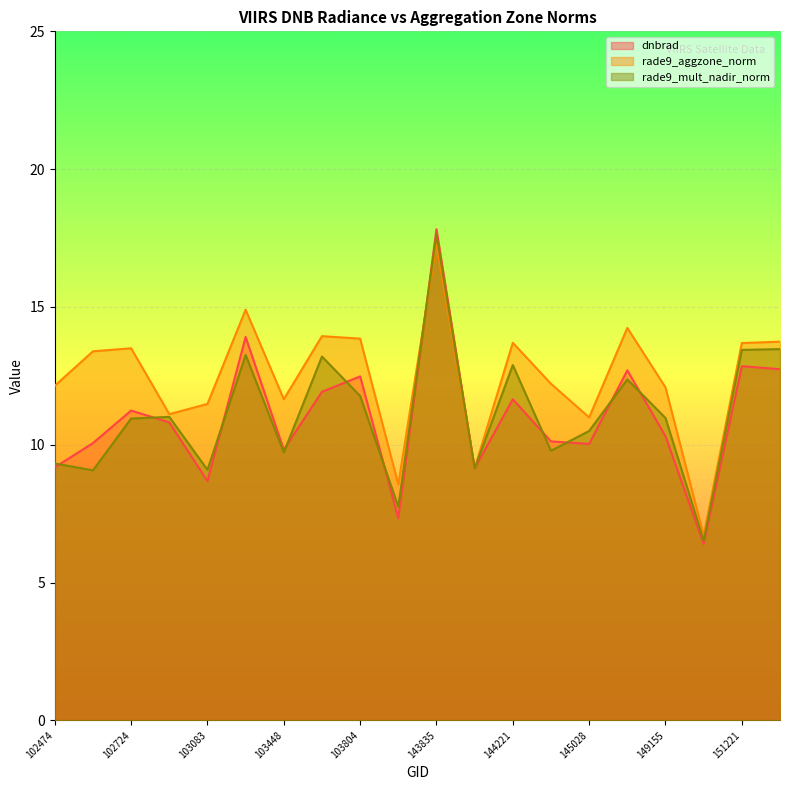

How many values in the dnbrad series exceed 10?

14